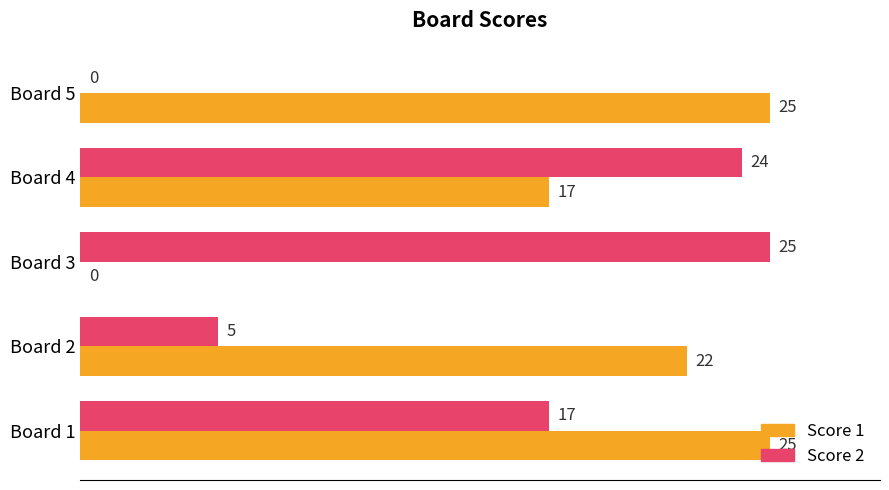

Where is Score 2 nearest to the value 12?

Board 1